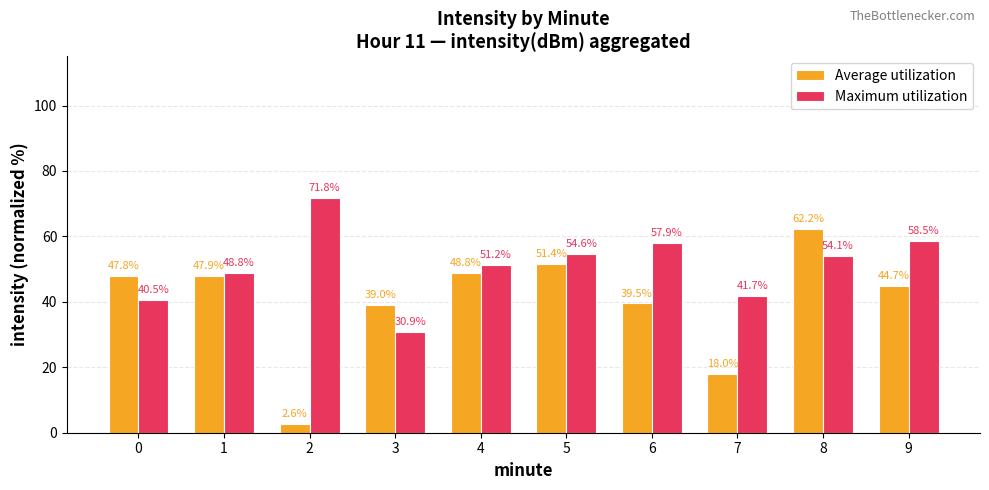

How many bars are there in total?

20